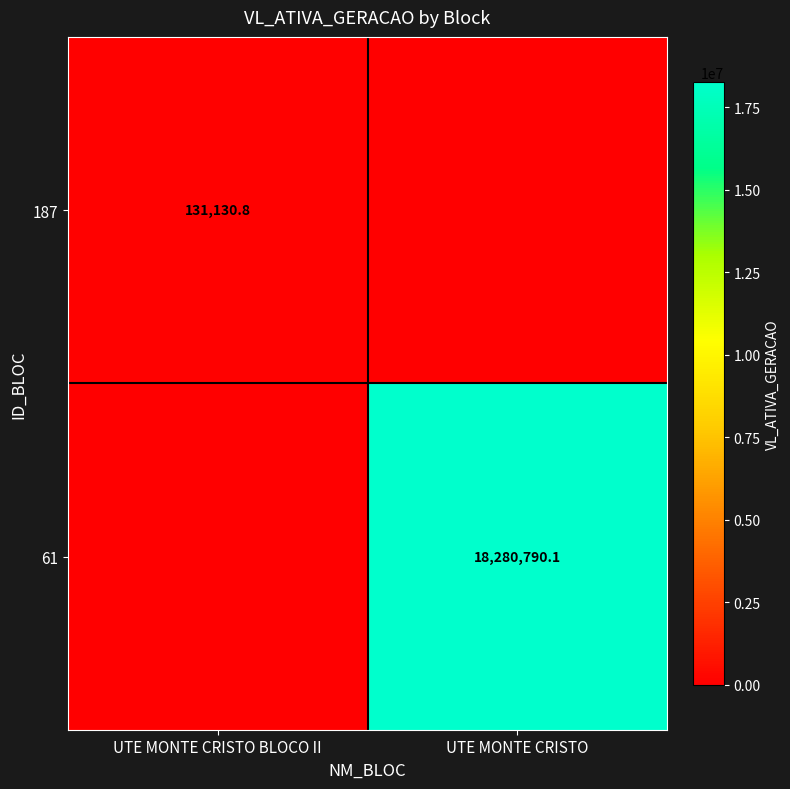

True or false: 187 has a value of 47868.0 at UTE MONTE CRISTO BLOCO II.

False